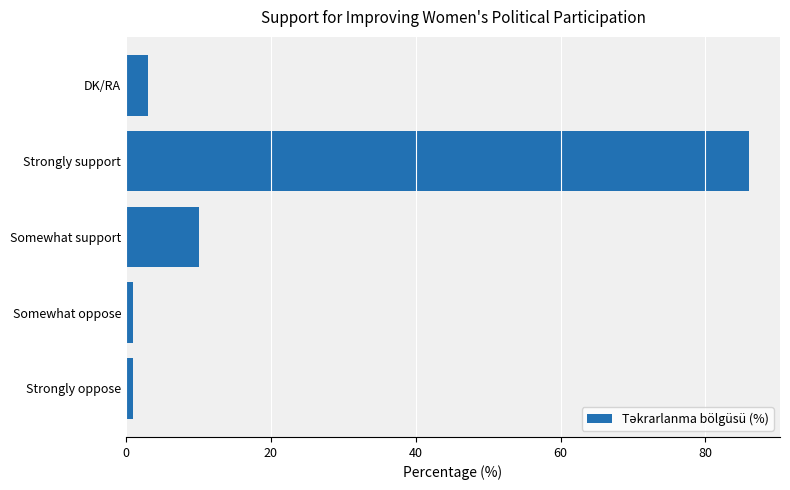

Which has a higher value, Strongly support or DK/RA?

Strongly support